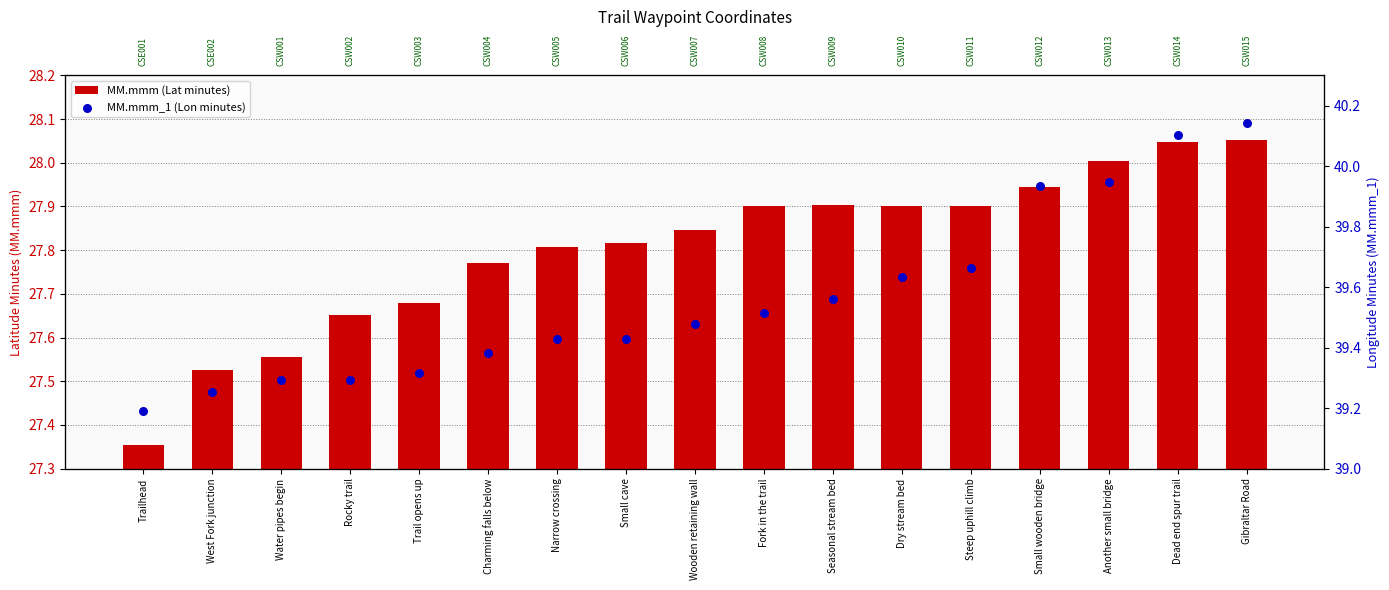

Which series contains the lowest Y value?

MM.mmm (Lat minutes)